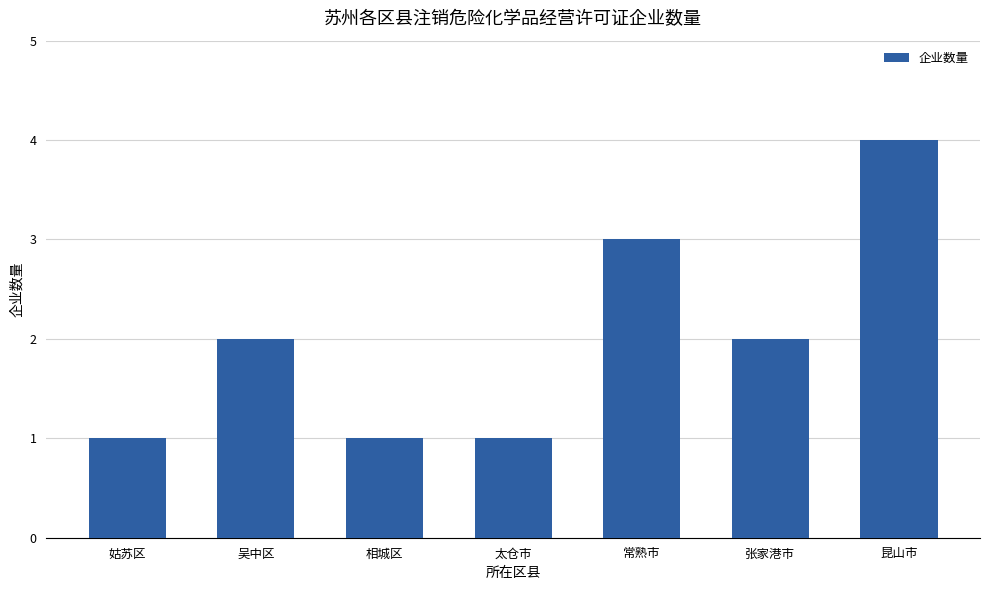

What is the sum of all values?

14